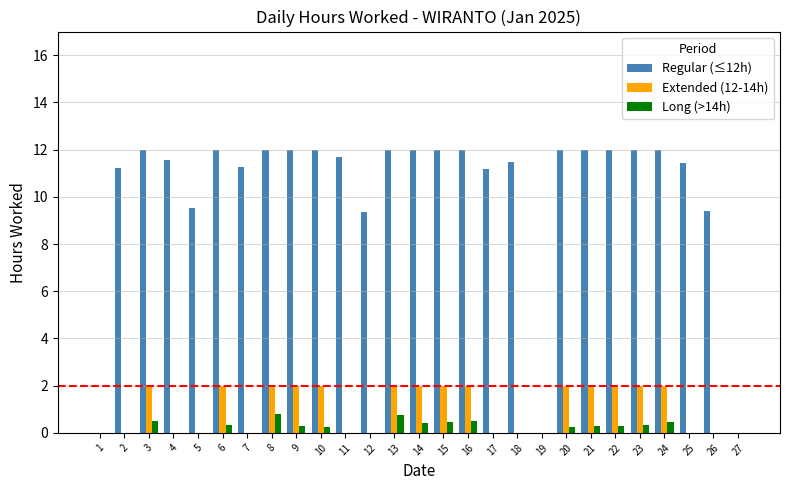

True or false: Regular (≤12h) has a value of 12.0 at 24.

True